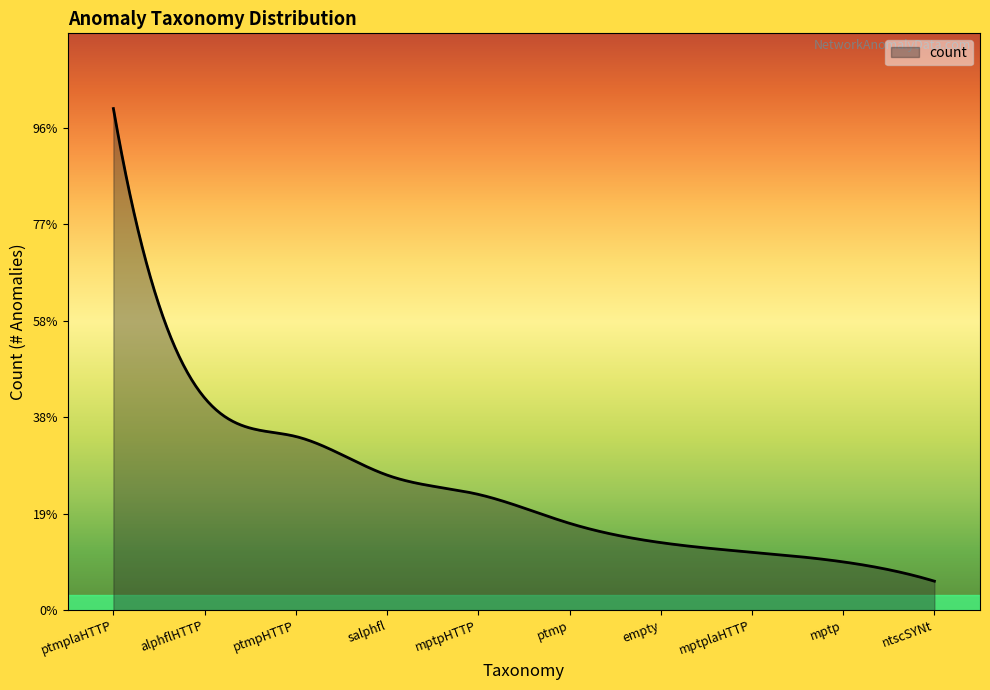

What is the average value?

7